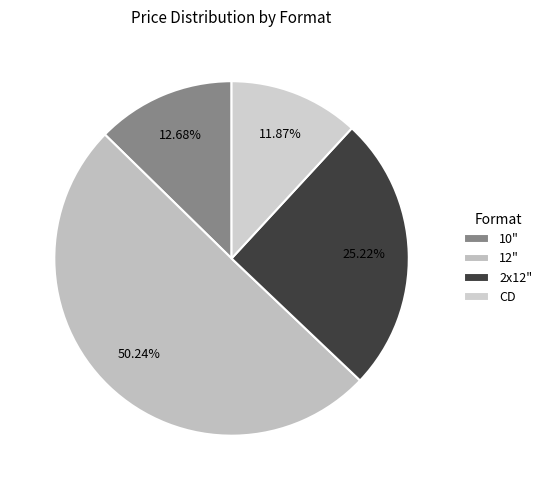

How many slices are in this pie chart?

4